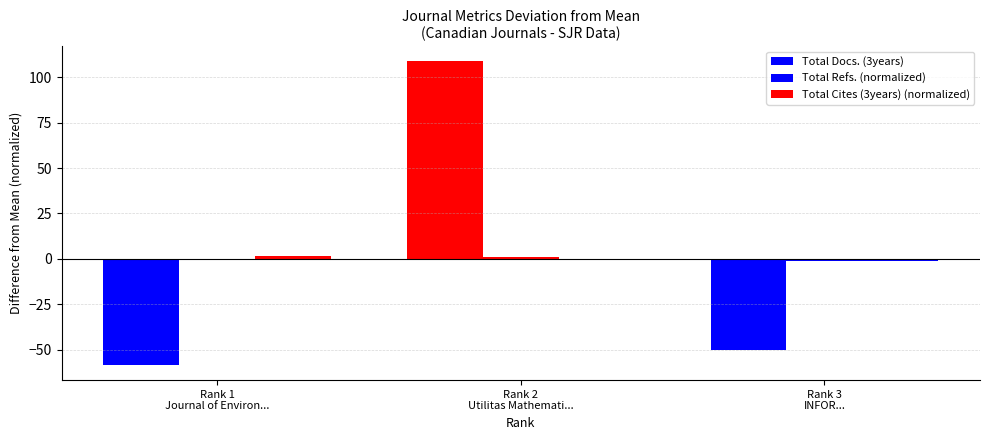

Does the chart contain stacked bars?

No